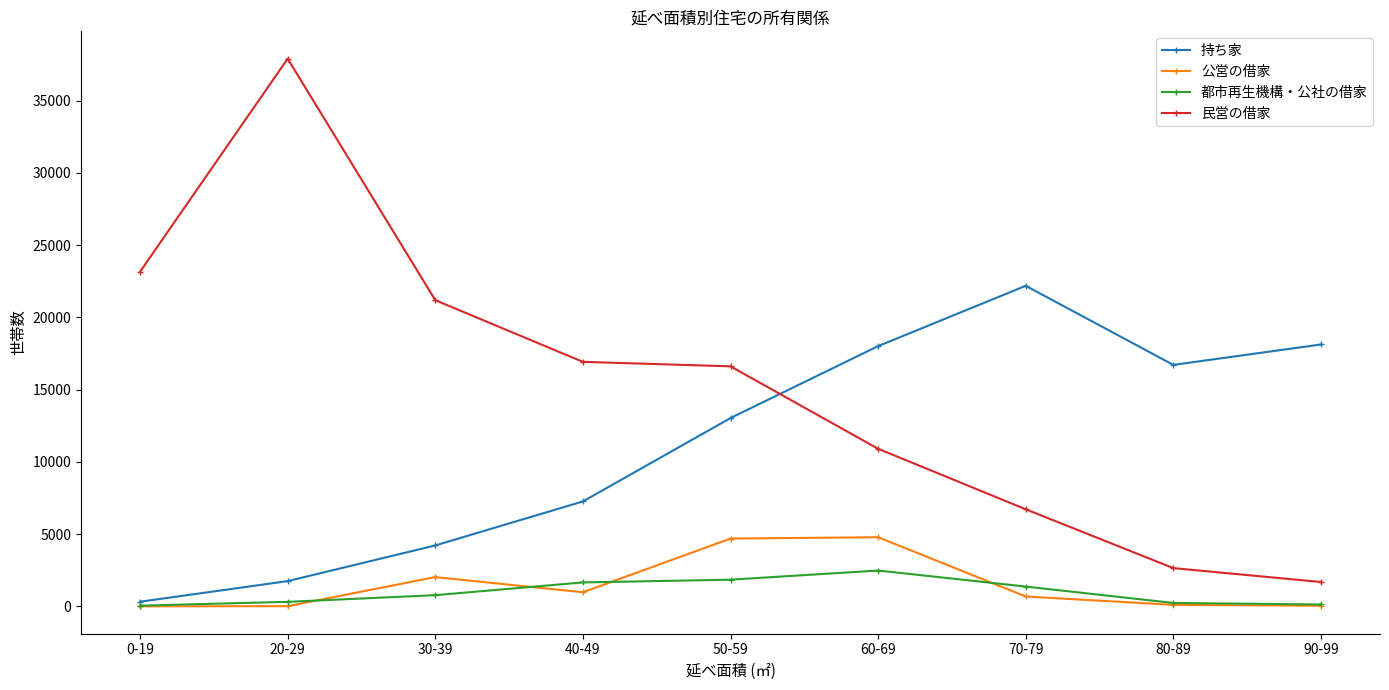

True or false: 公営の借家 and 民営の借家 cross at least once.

False